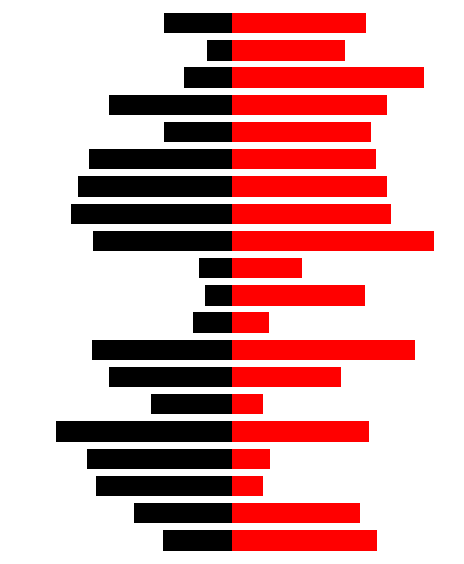

How many bars are there in each group?

2